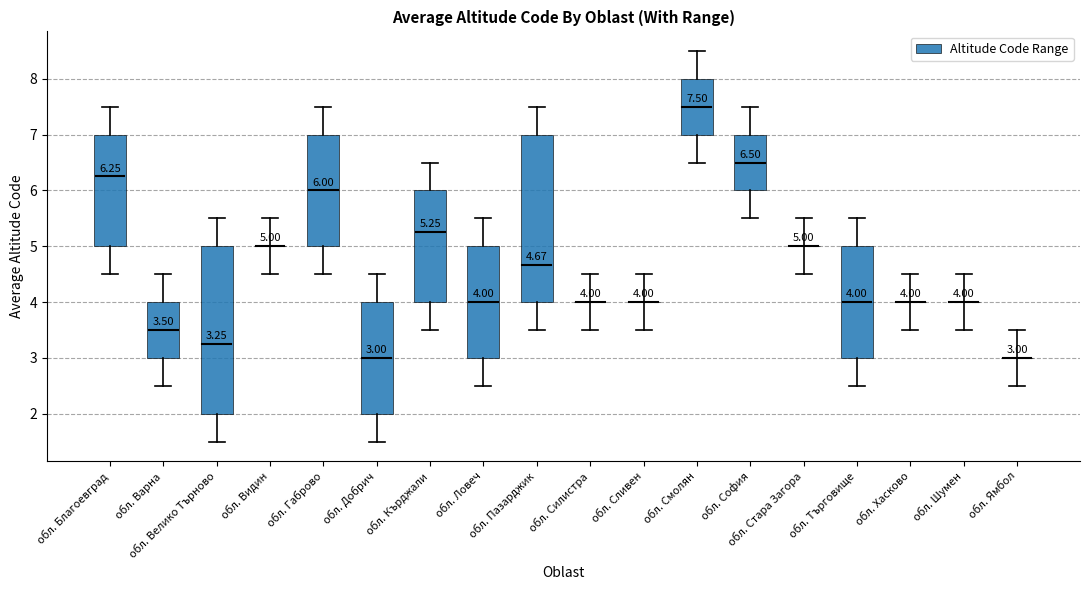

Are the bars horizontal?

No